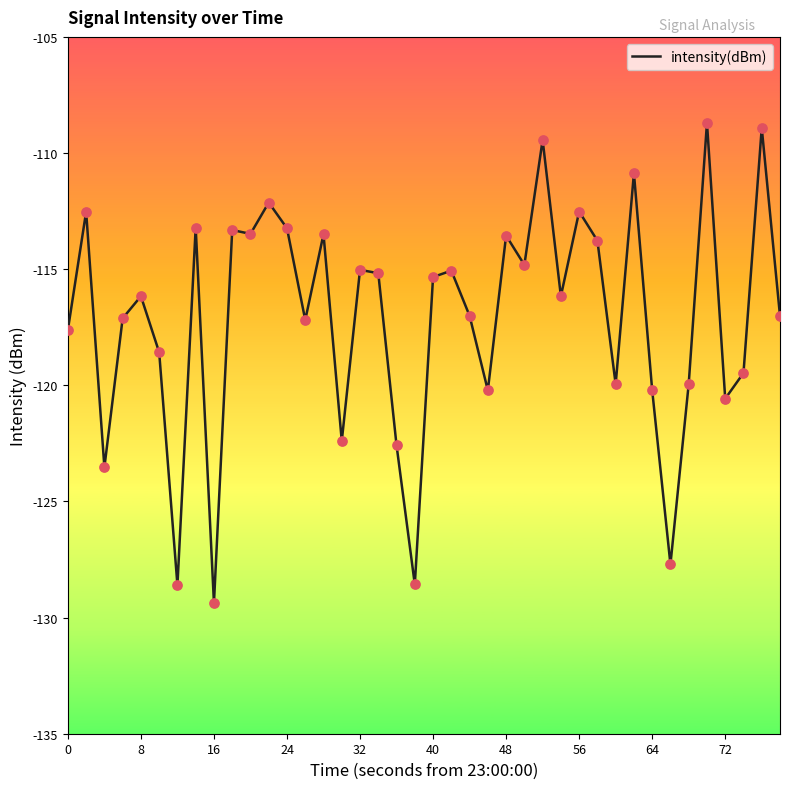

What is the smallest value displayed?

-129.4